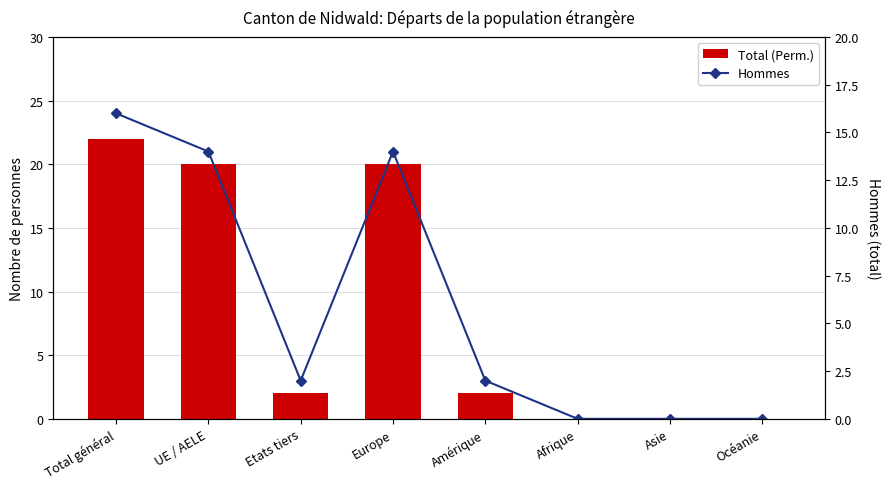

Reading left to right, list all the values displayed in this chart.

Total (Perm.): 22	20	2	20	2	0	0	0
Hommes: 16	14	2	14	2	0	0	0